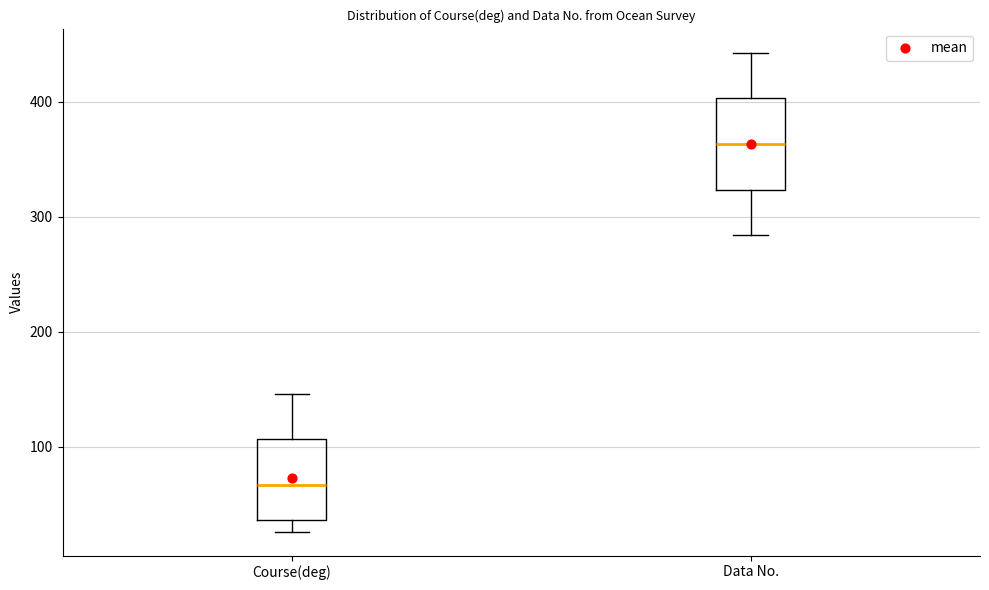

Where does the upper whisker of the box for Data No. end on the y-axis? The values are not printed on the chart, so give them approximately, as read against the axis.

440